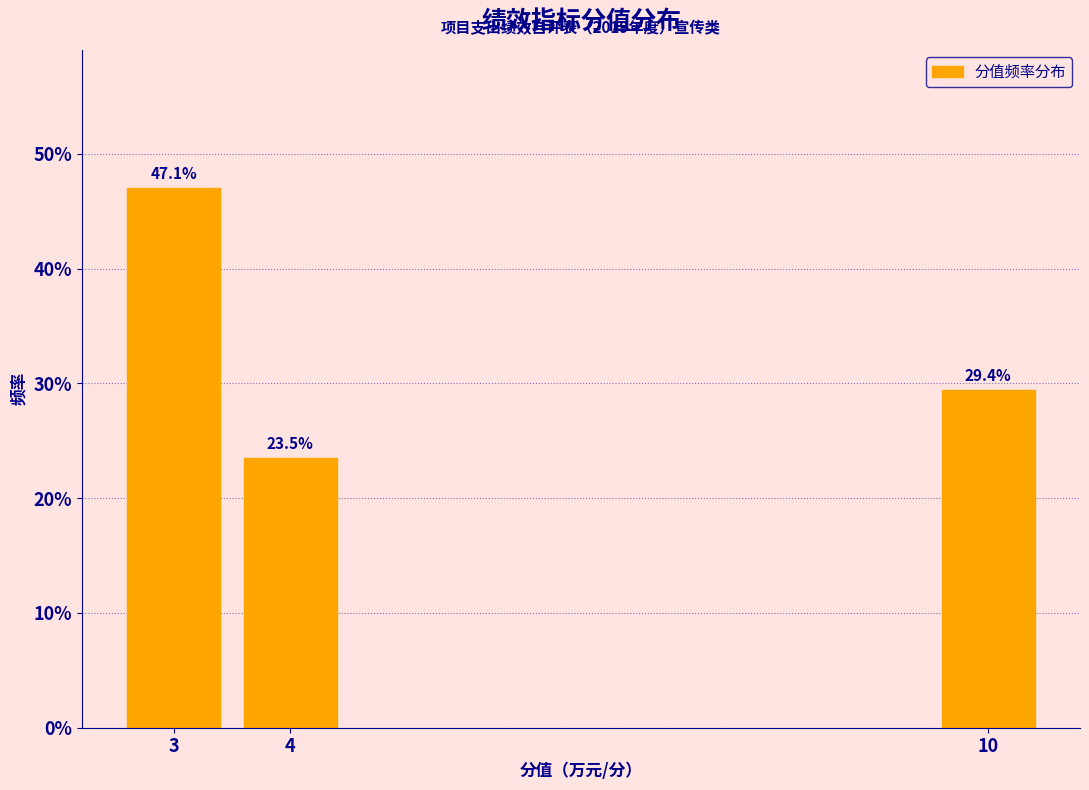

Reading left to right, list all the values displayed in this chart.

3=47.1	4=23.5	10=29.4